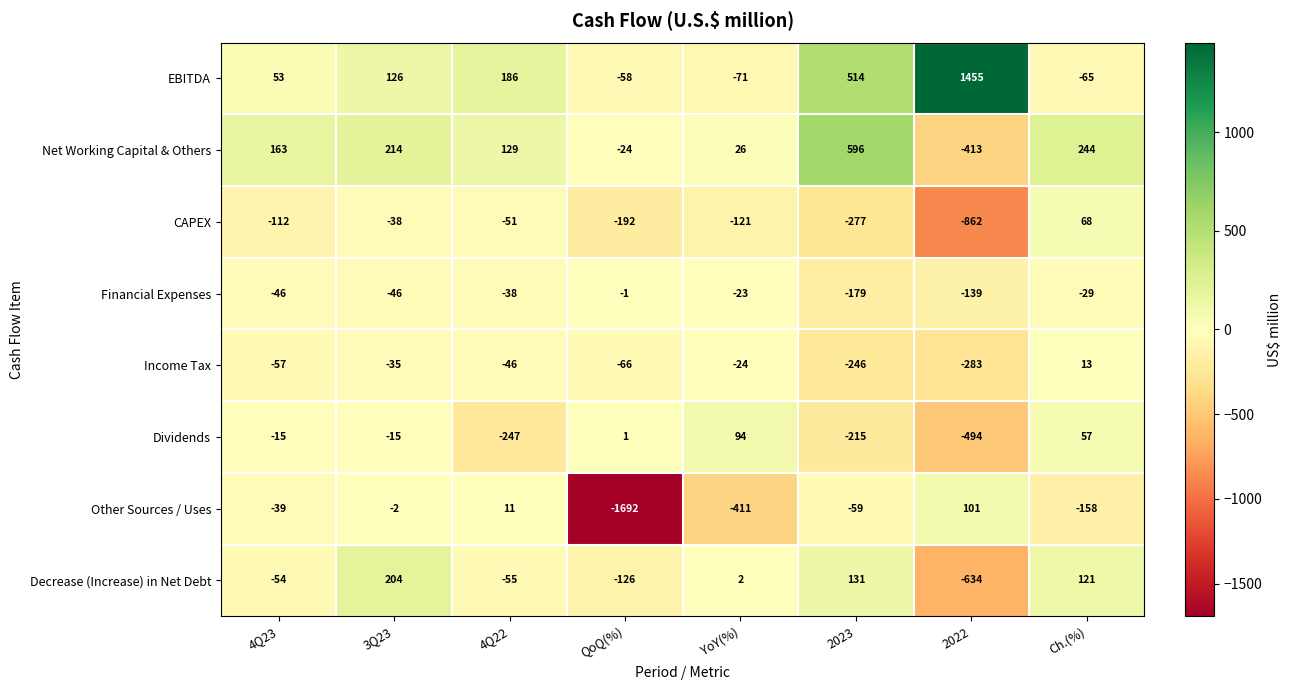

Rank the categories by Net Working Capital & Others value from highest to lowest.

2023, Ch.(%), 3Q23, 4Q23, 4Q22, YoY(%), QoQ(%), 2022